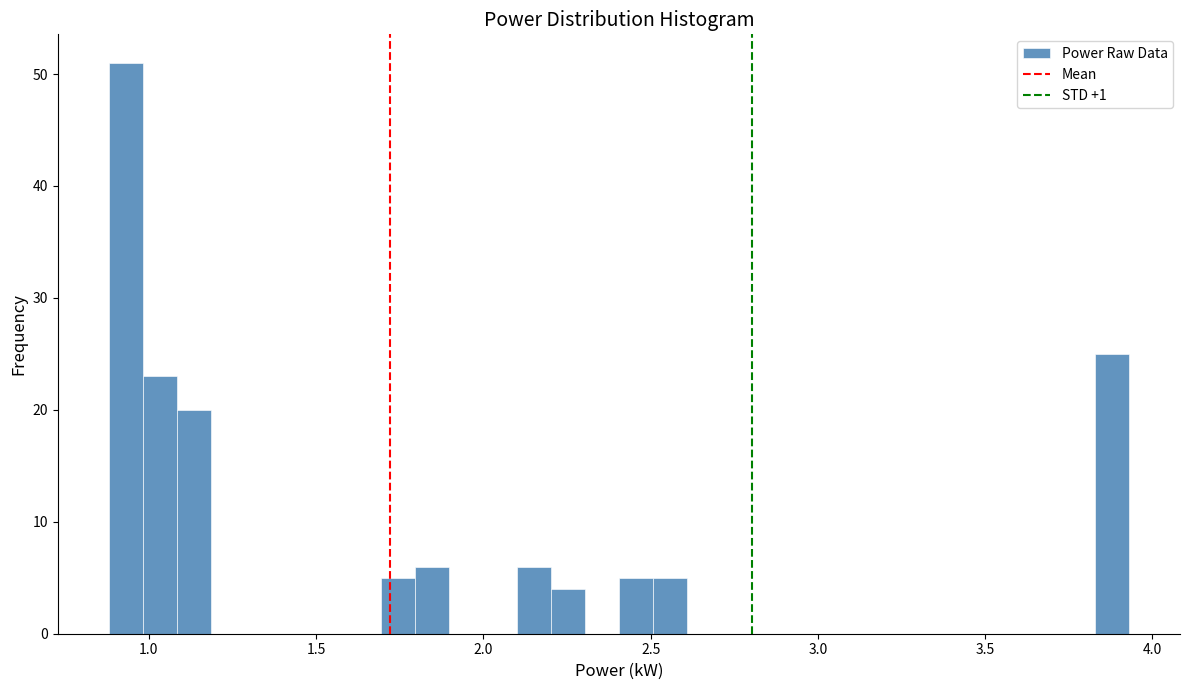

Read against the x-axis, roughly where is the centre of the tallest bar?

0.95